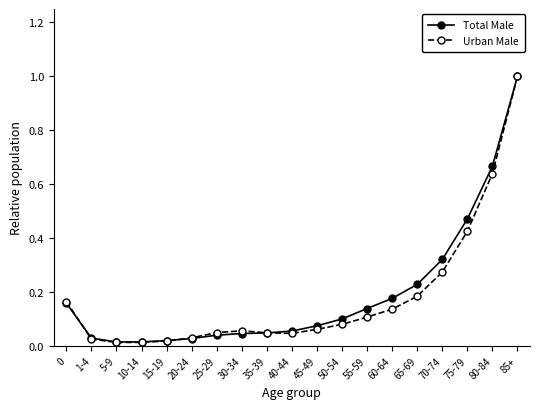

At which category is the sum across all series the highest?

85+